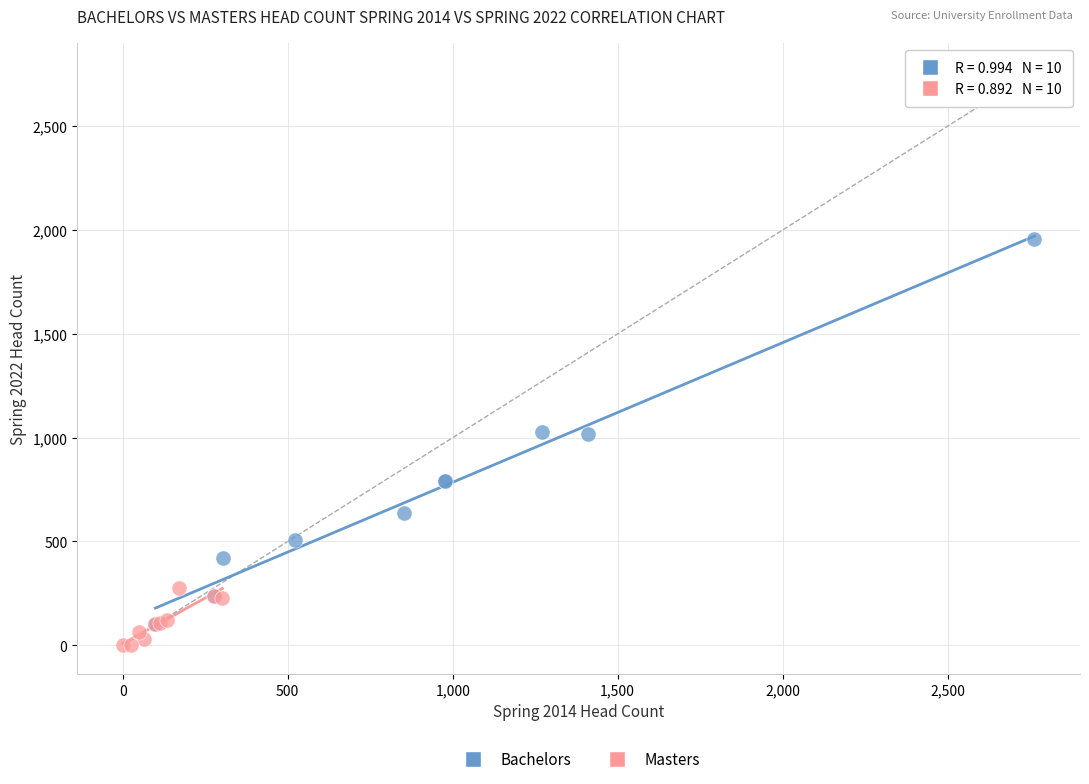

Which series contains the highest Y value?

Bachelors